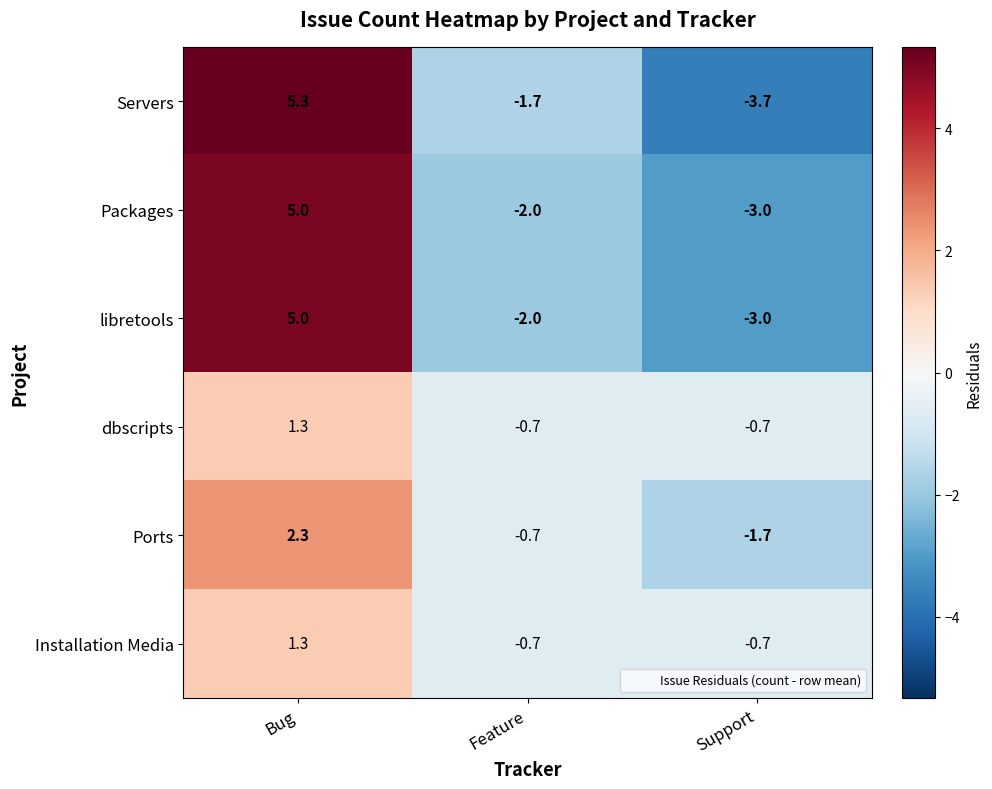

What is the total value across all series at Support?

-12.8